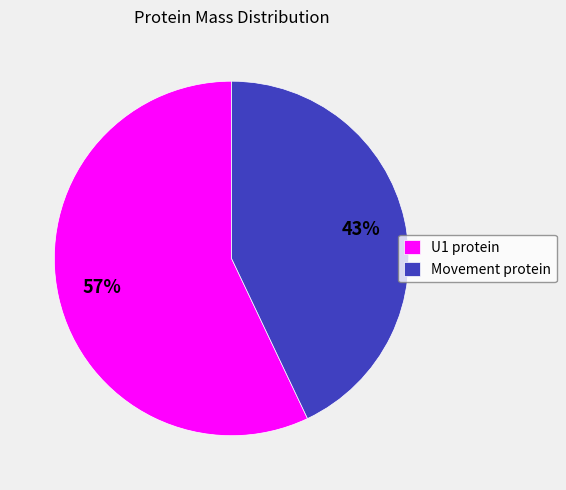

Is there a majority slice in this chart?

Yes